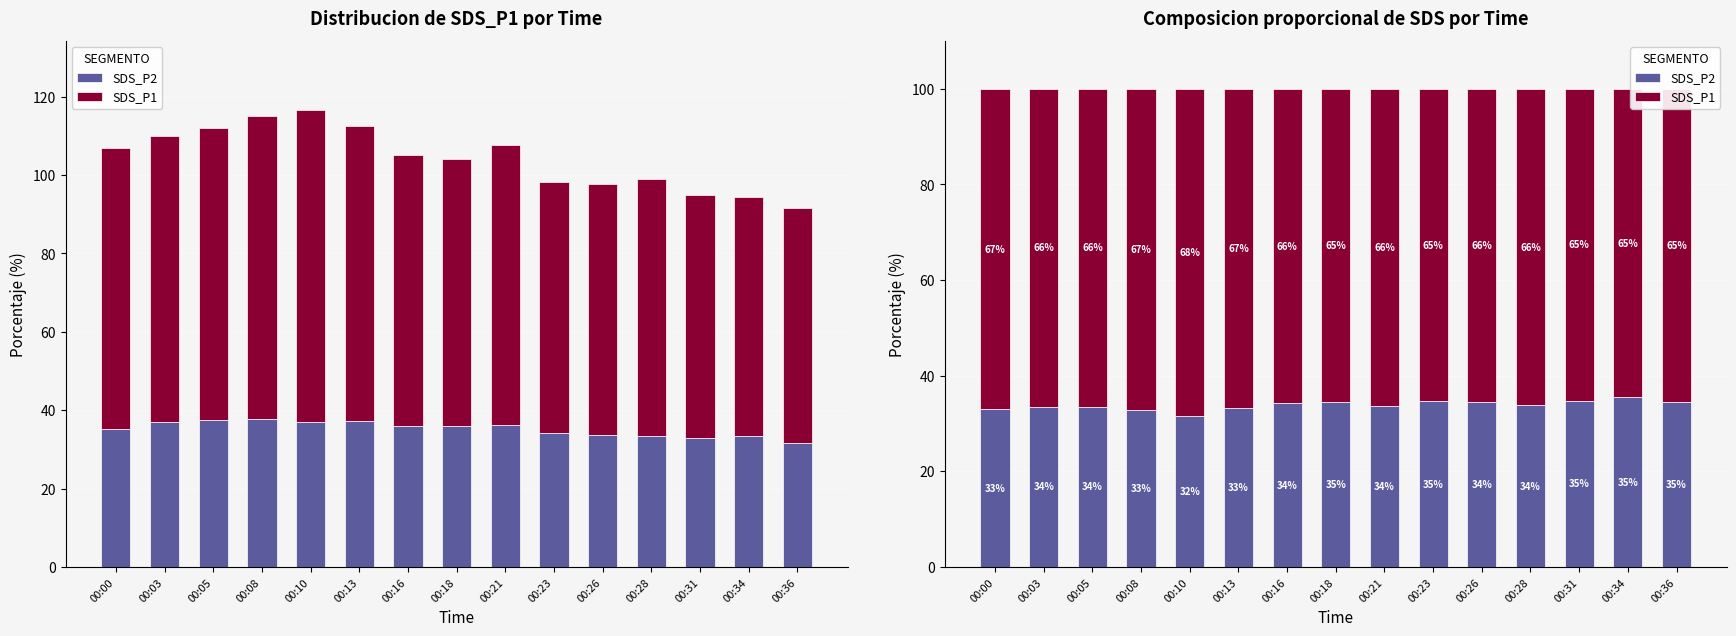

How many values in the SDS_P2 series are below 33?

2